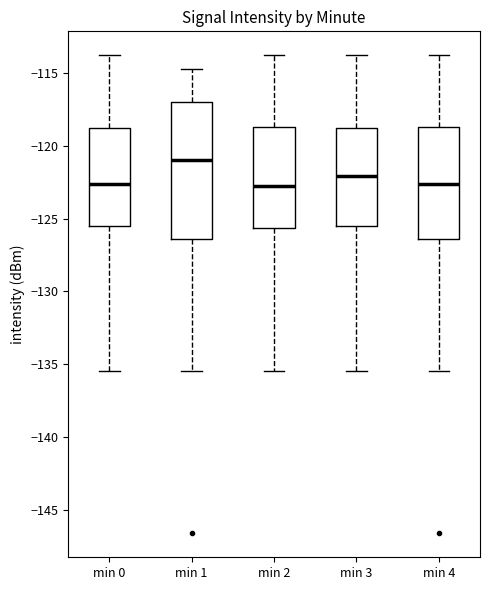

Where is the lower edge of the box for min 0 on the y-axis? The values are not printed on the chart, so give them approximately, as read against the axis.

-125.5